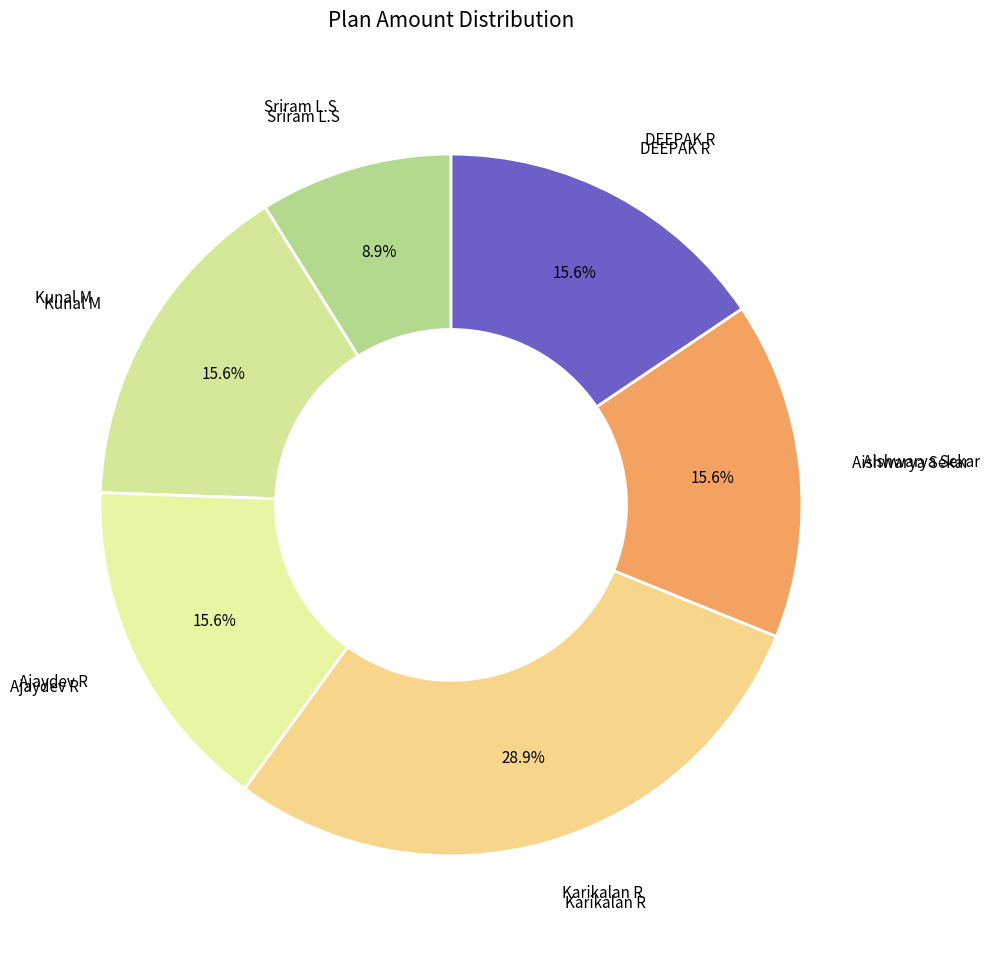

Is there any slice that represents more than half of the pie?

No